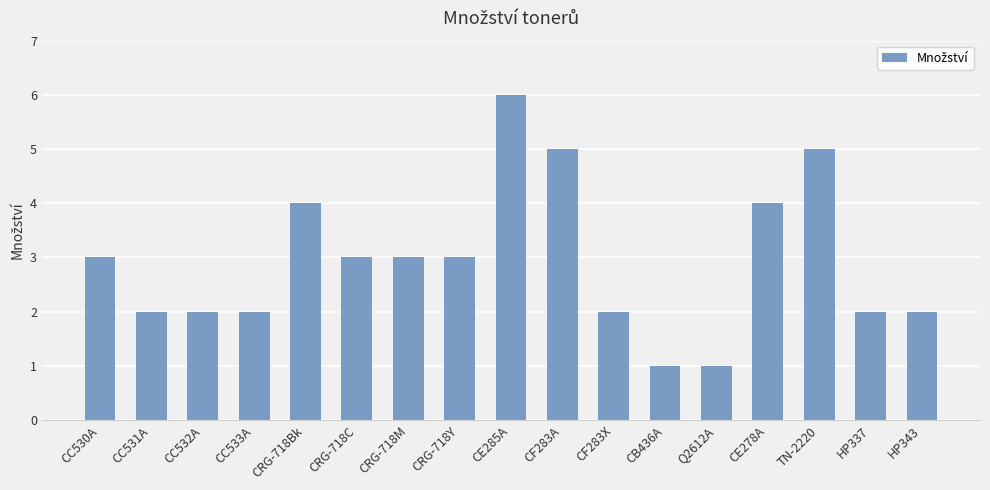

What is the value of the 5th bar from the left?

4